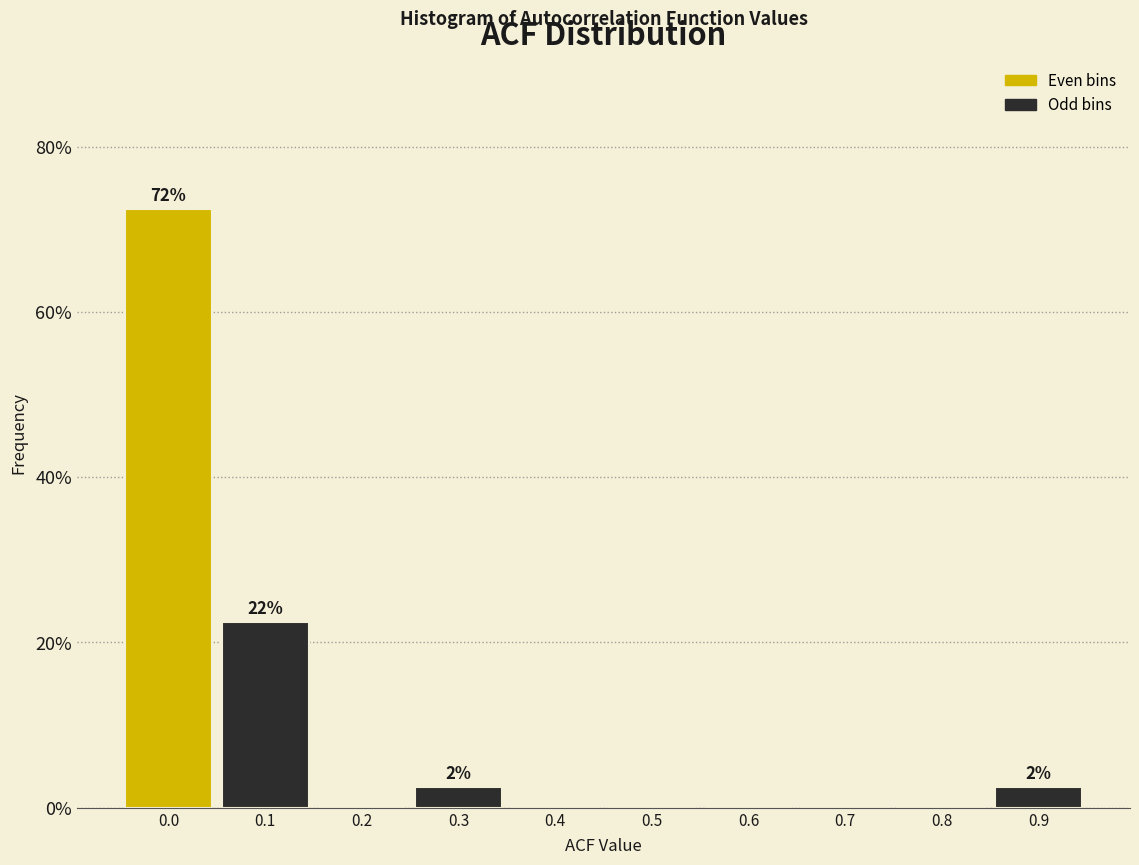

Reading left to right, what are all the values shown in this chart?

0.0=72.5	0.1=22.5	0.2=0.0	0.3=2.5	0.4=0.0	0.5=0.0	0.6=0.0	0.7=0.0	0.8=0.0	0.9=2.5